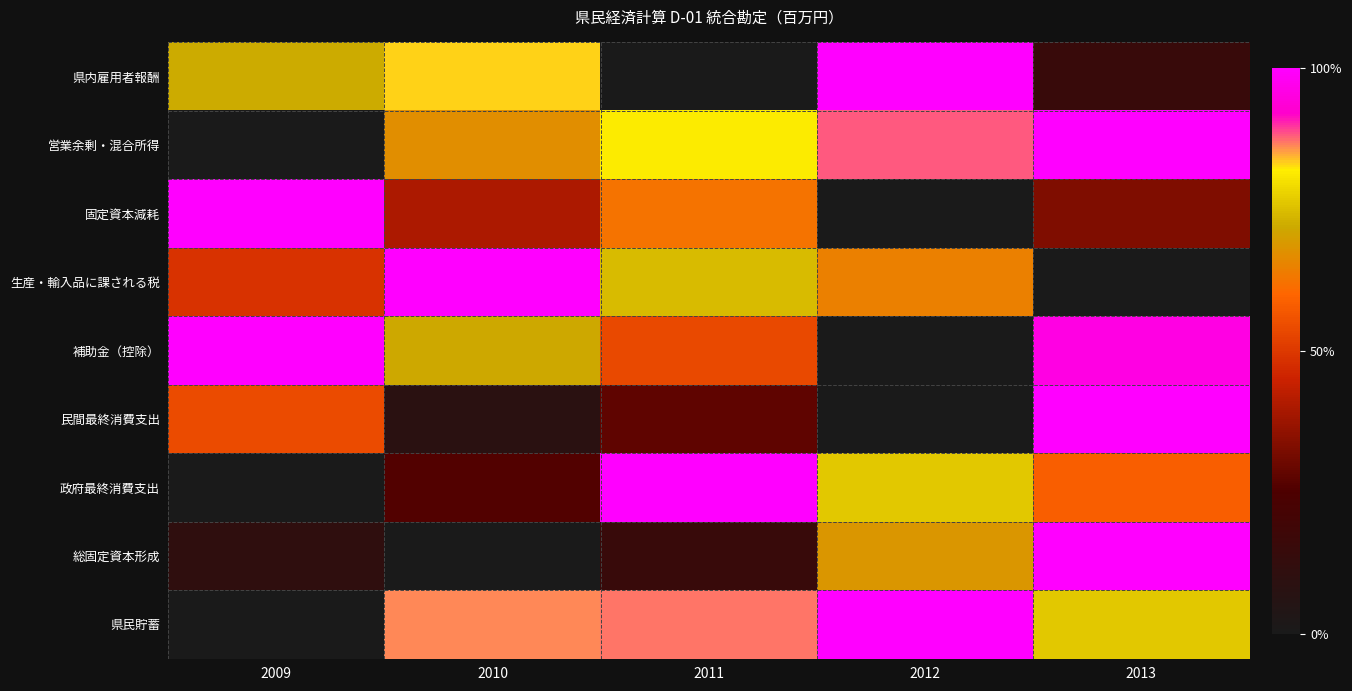

What is the total value across all series at 2012?

5.0